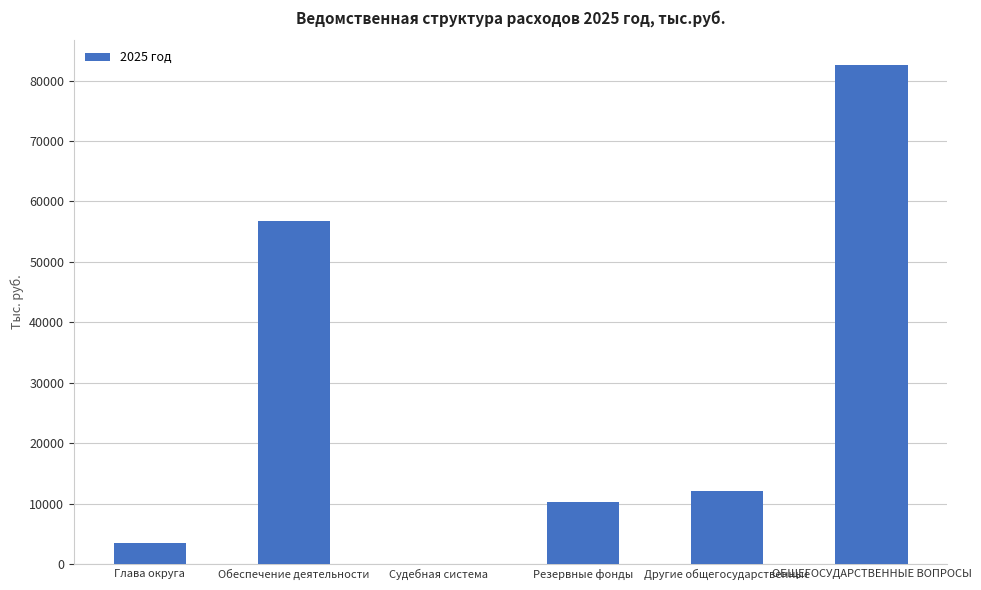

What is the change in value from Обеспечение деятельности to Резервные фонды?

-46537.3